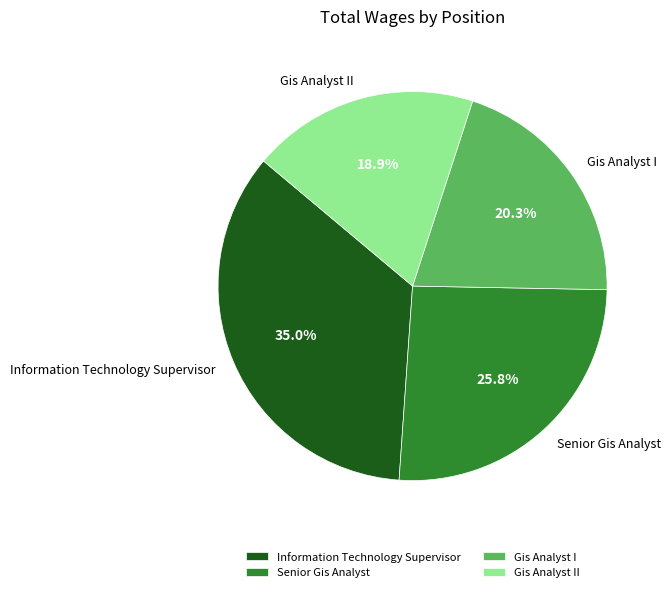

Which category has the smallest portion of the pie?

Gis Analyst II